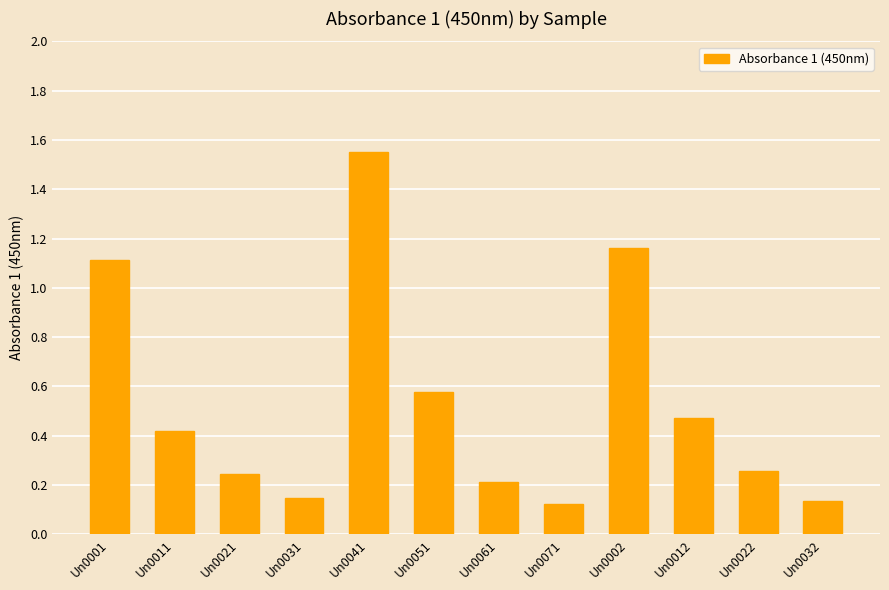

At which category does the chart reach its peak across all series?

Un0041